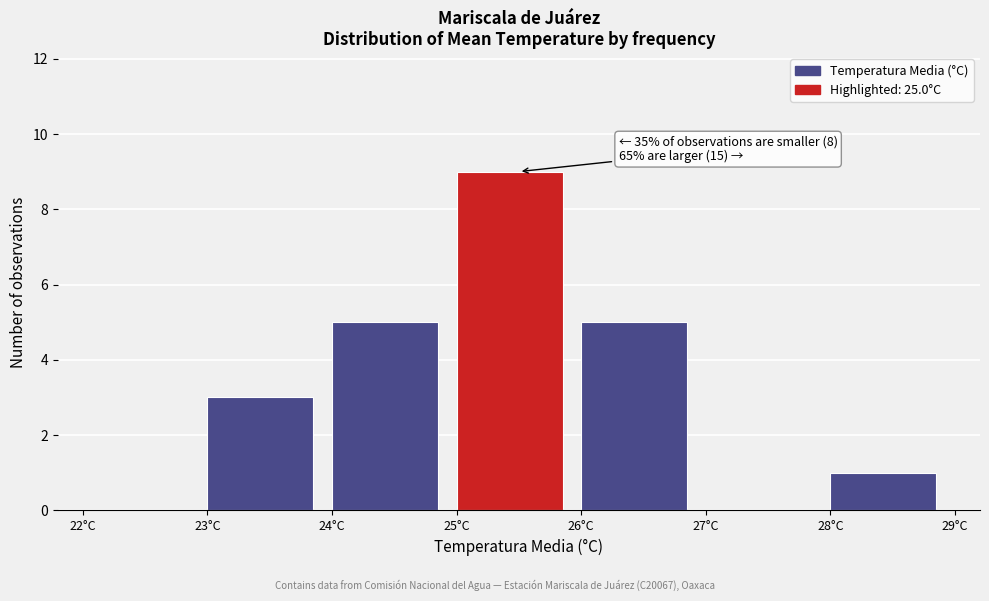

Over which range of the x-axis is the bar tallest?

25 to 26